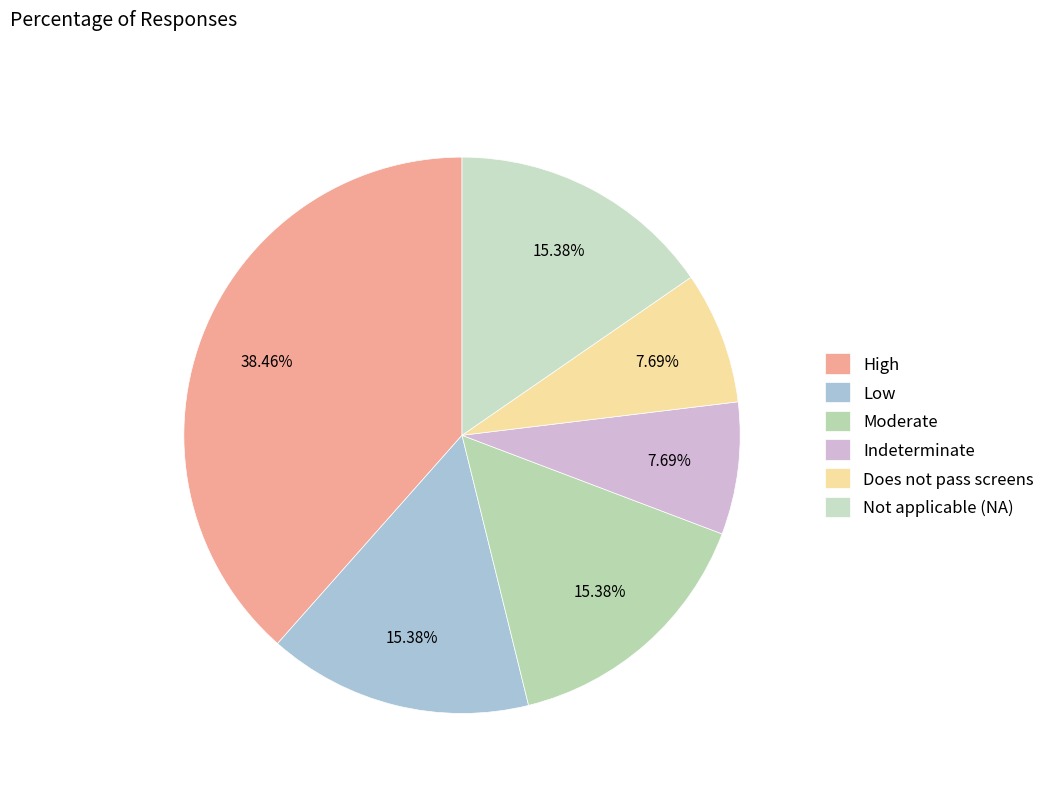

Is it true that Does not pass screens is 1% of the pie?

False